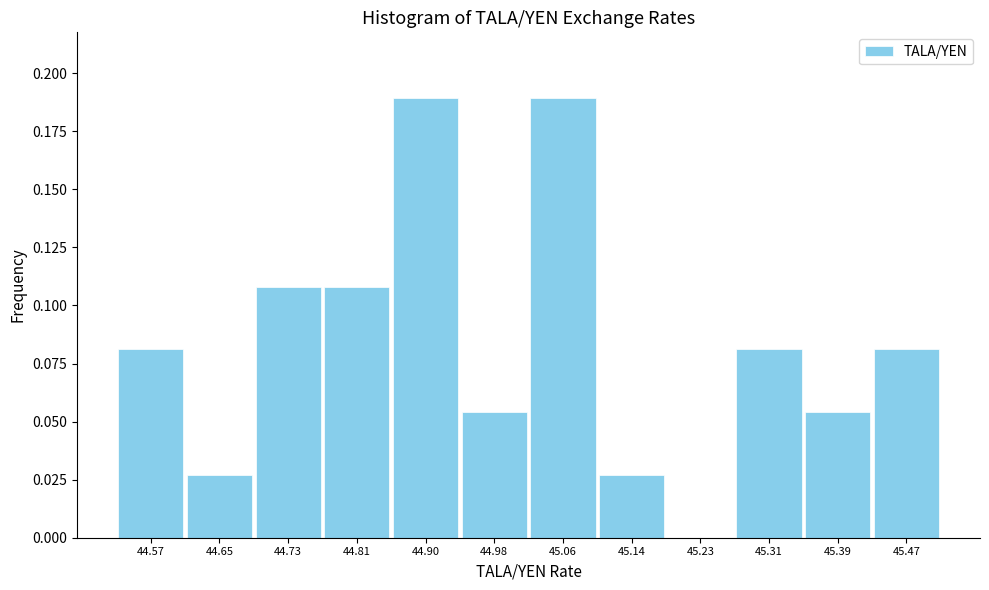

What is the sum of all values?

1.0